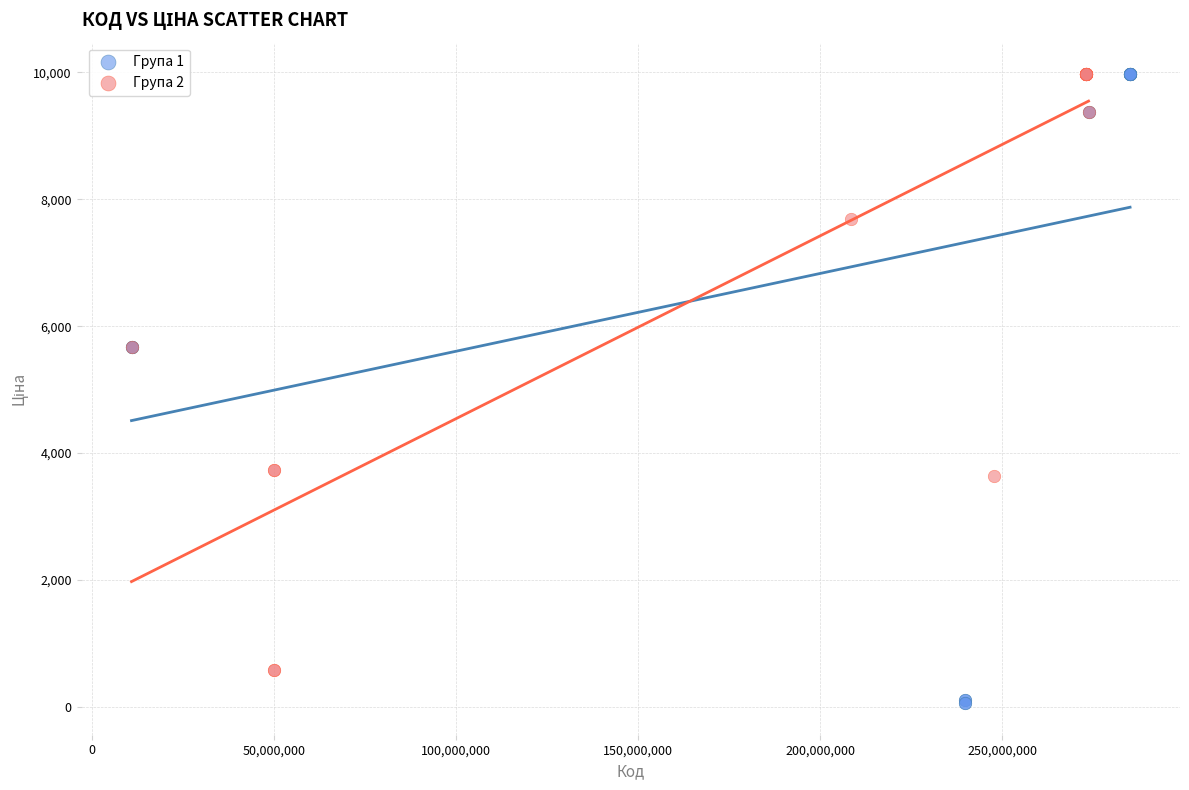

Which series has the widest spread of Y values?

Група 1